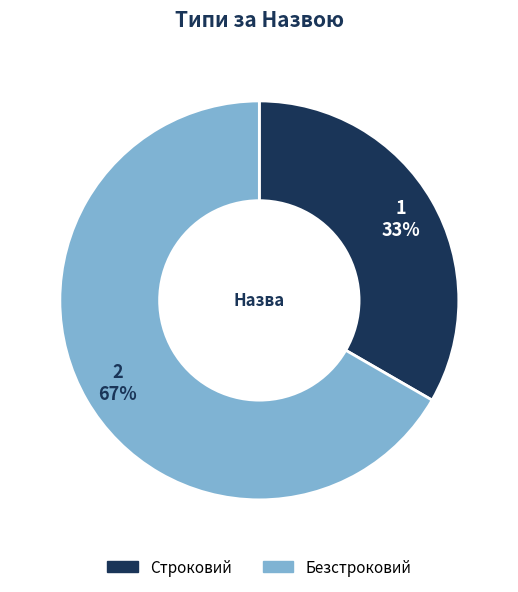

Is there a majority slice in this chart?

Yes